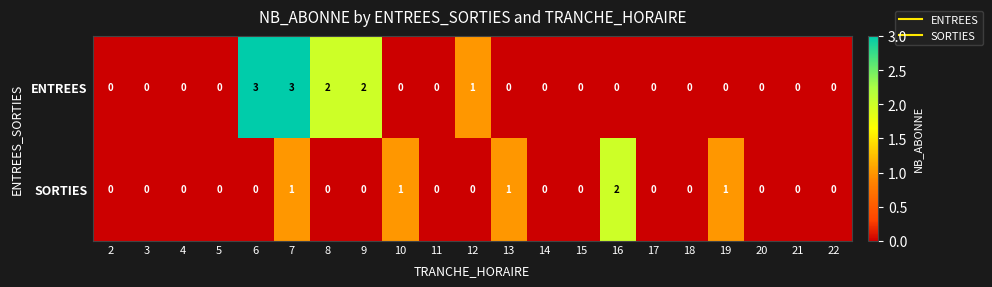

At 10, list the series in order from largest to smallest.

SORTIES, ENTREES